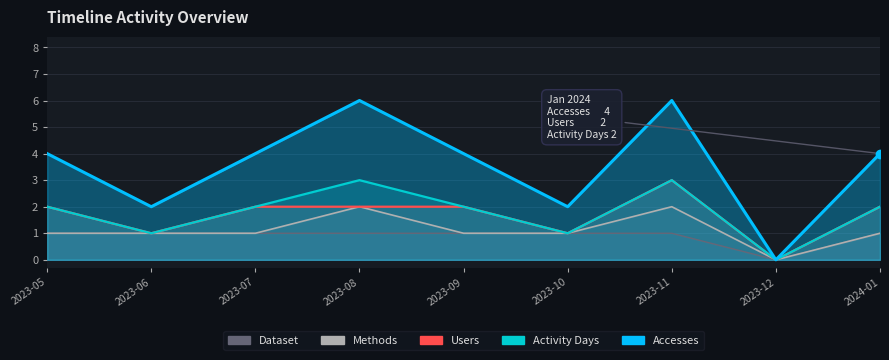

The value of Activity Days at 2023-10 is 2. True or false?

False